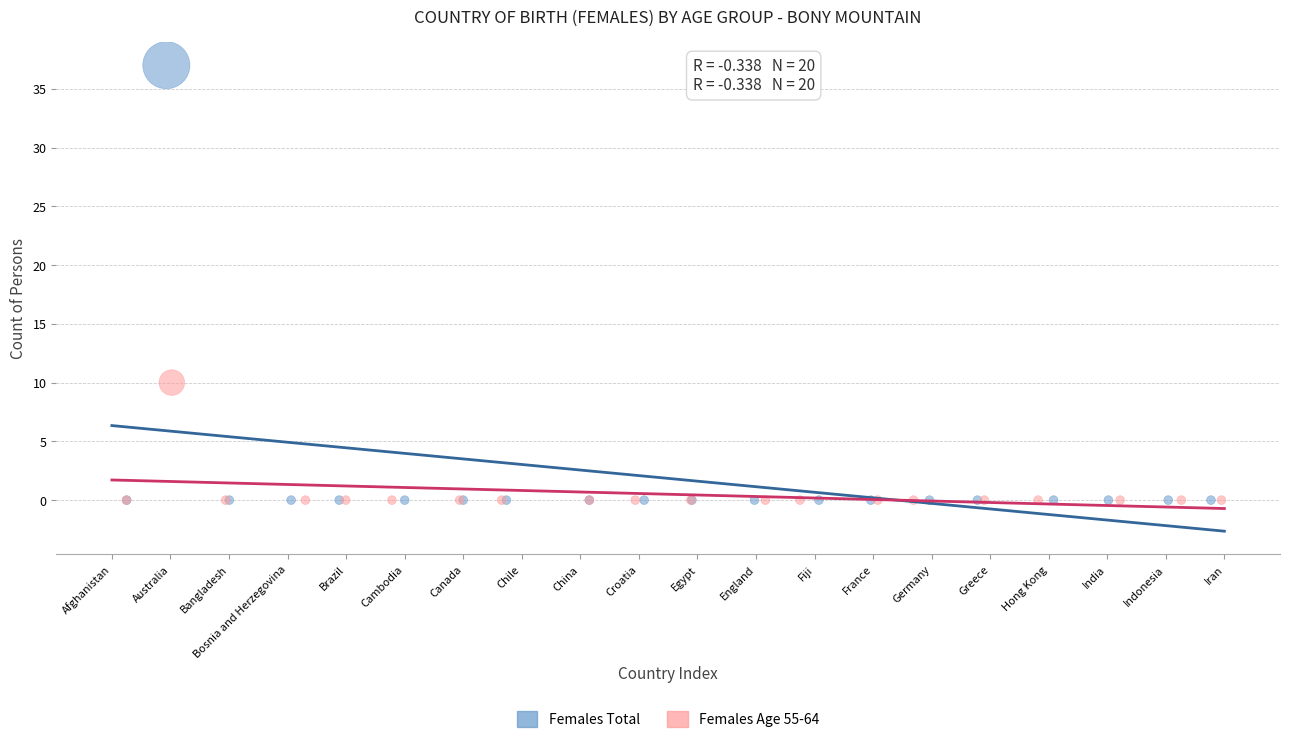

What are all the series names shown in the legend?

Females Total, Females Age 55-64